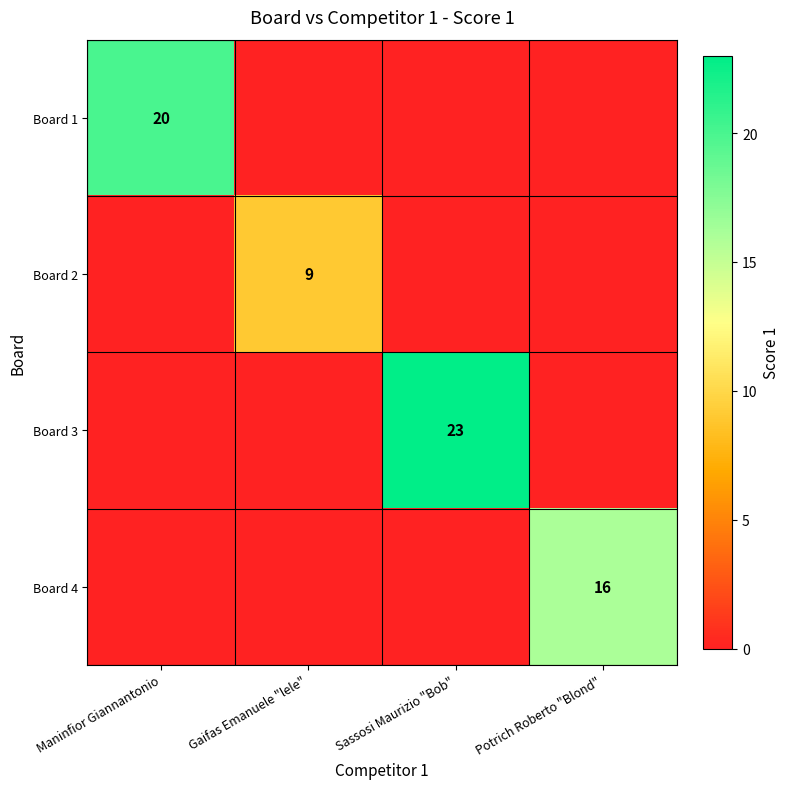

Is it true that Board 4 equals 16 at Potrich Roberto "Blond"?

True